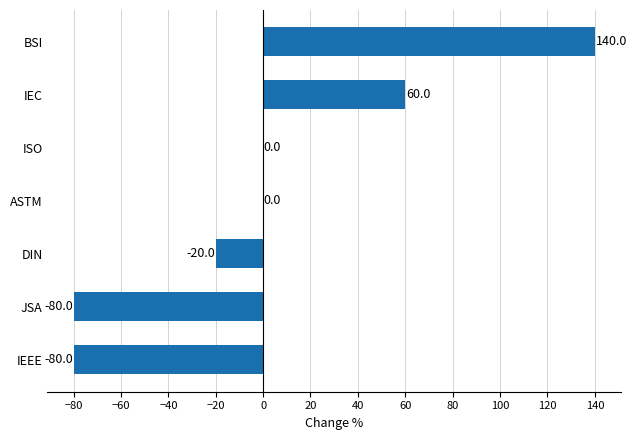

What is the sum of the values at JSA and BSI?

60